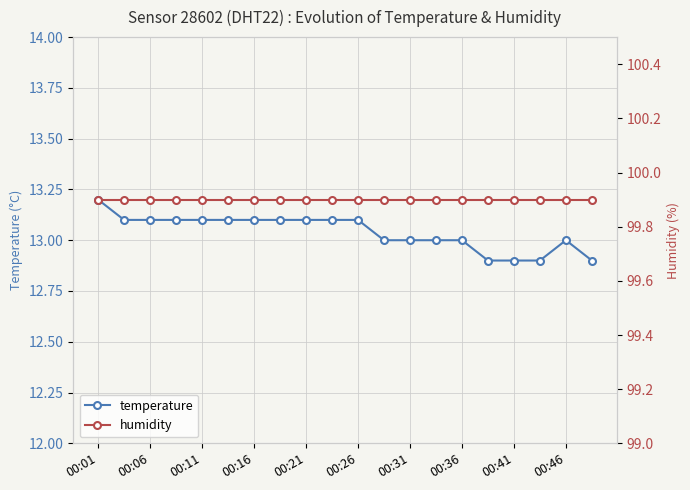

At how many categories does at least one series exceed 16?

20